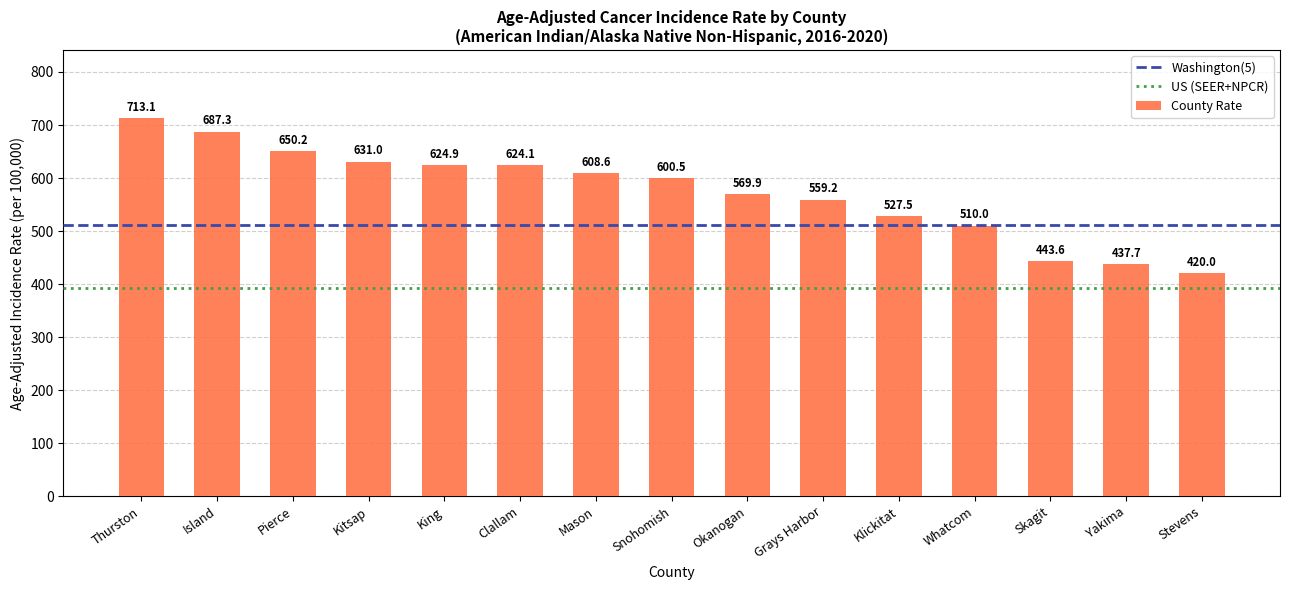

Between Snohomish and Grays Harbor, which is larger?

Snohomish